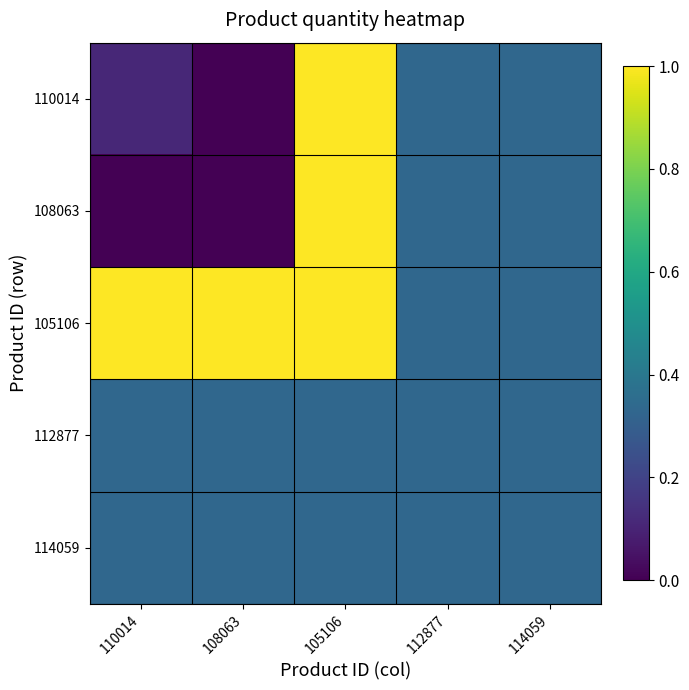

Rank the series at 108063 from highest to lowest value.

105106, 112877, 114059, 110014, 108063